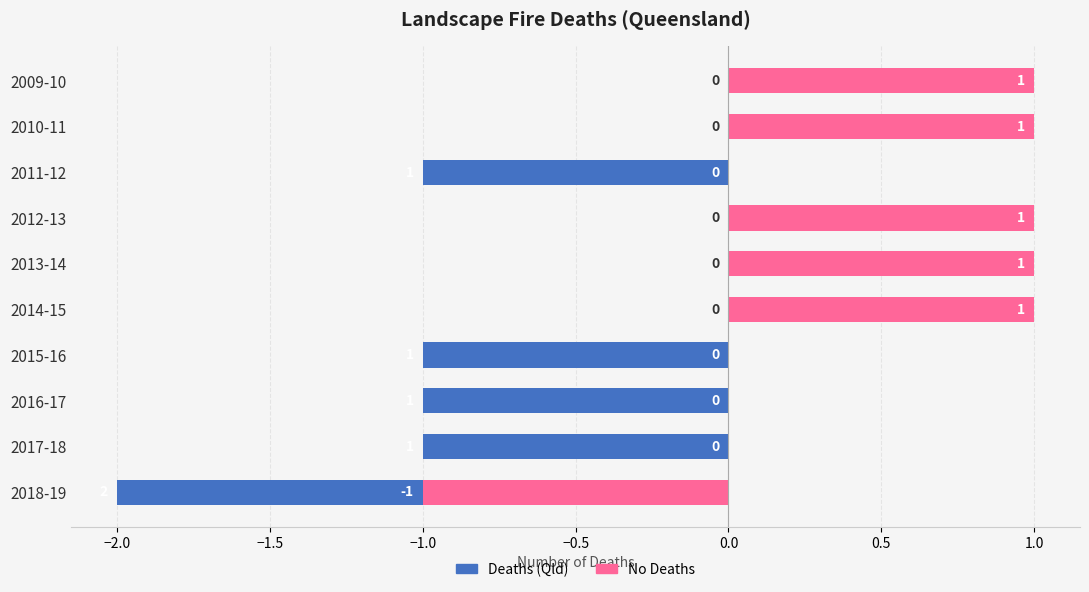

At how many categories does at least one series exceed 0?

5